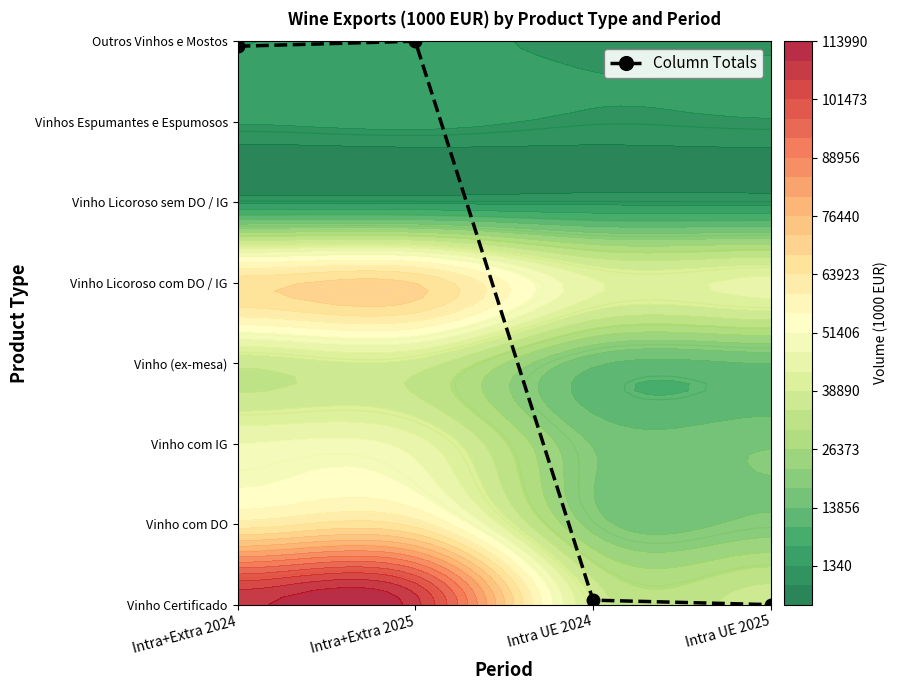

List the labels in order of value, largest first.

Intra+Extra 2025, Intra+Extra 2024, Intra UE 2024, Intra UE 2025